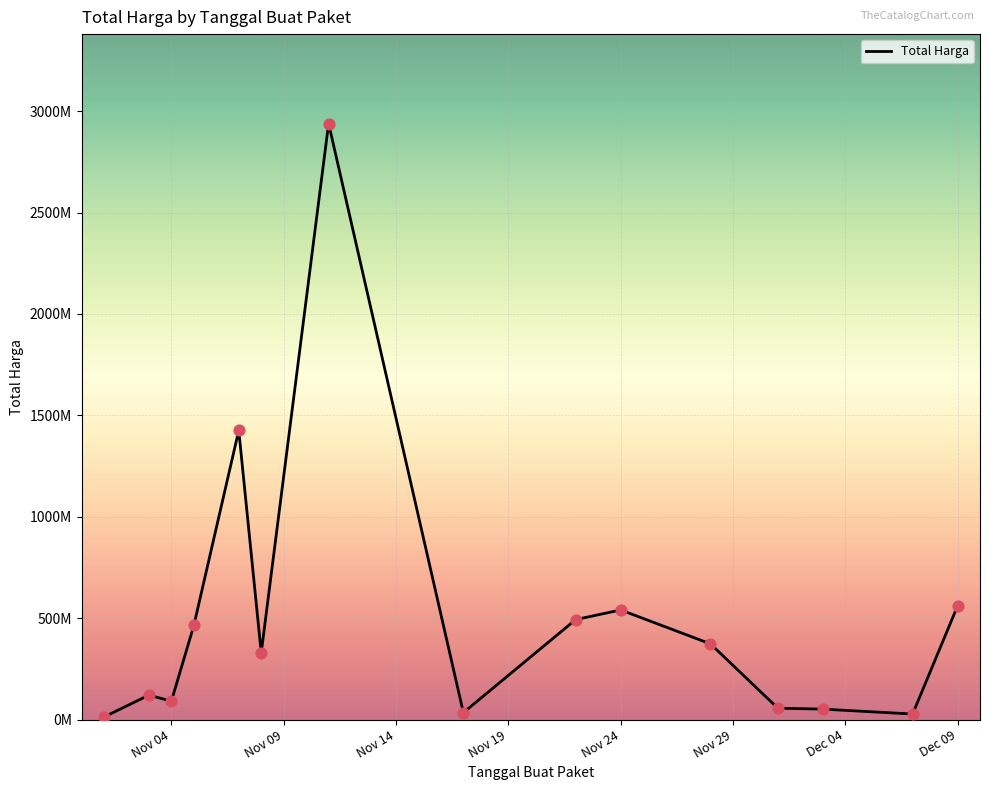

Does the chart have visible grid lines?

Yes